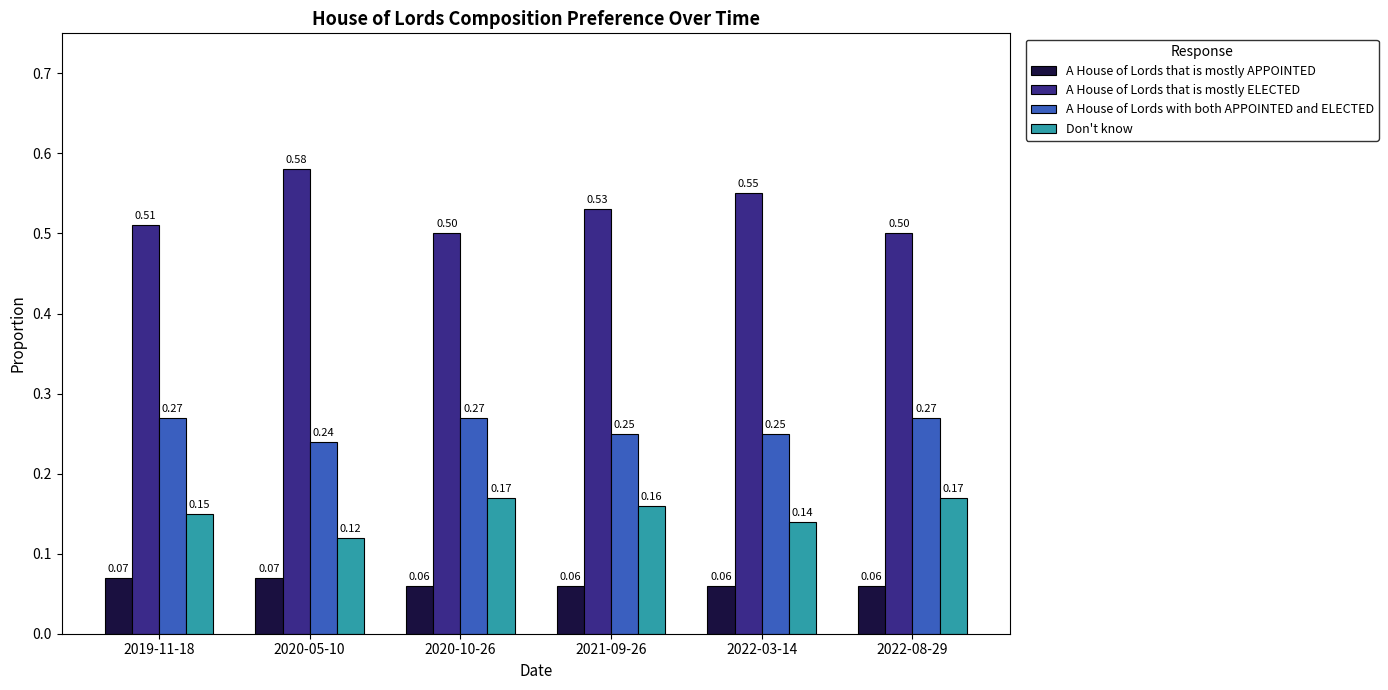

At how many categories does at least one series exceed 0?

6